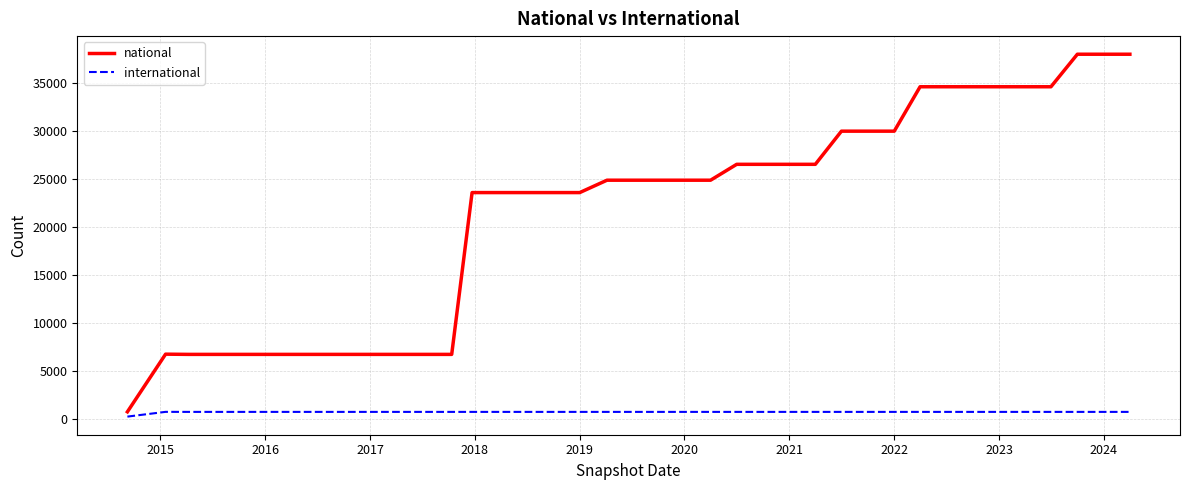

True or false: national and international intersect in this chart.

False